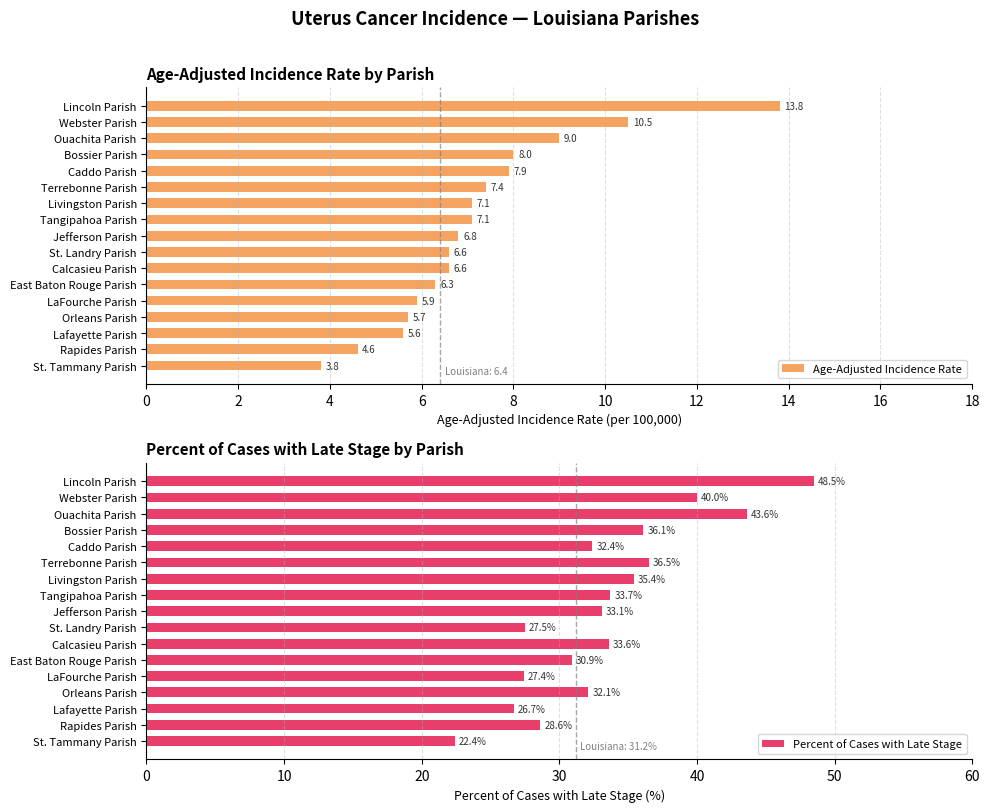

What is the value of the Percent of Cases with Late Stage bar at the 10th from the left?

27.5